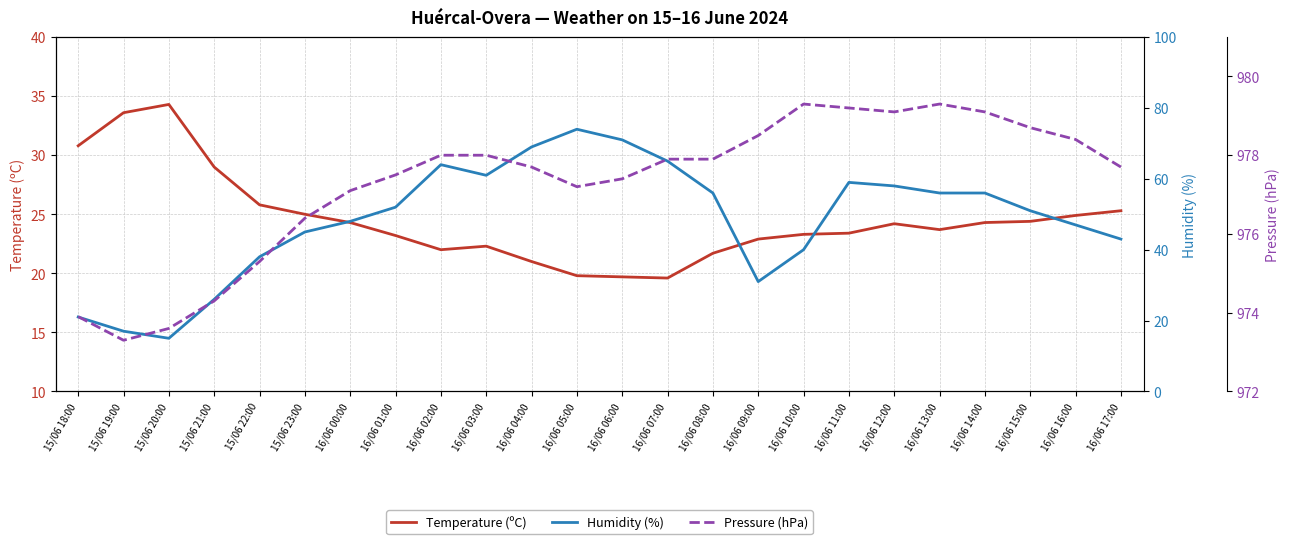

What are all the series names shown in the legend?

Temperature (ºC), Humidity (%), Pressure (hPa)